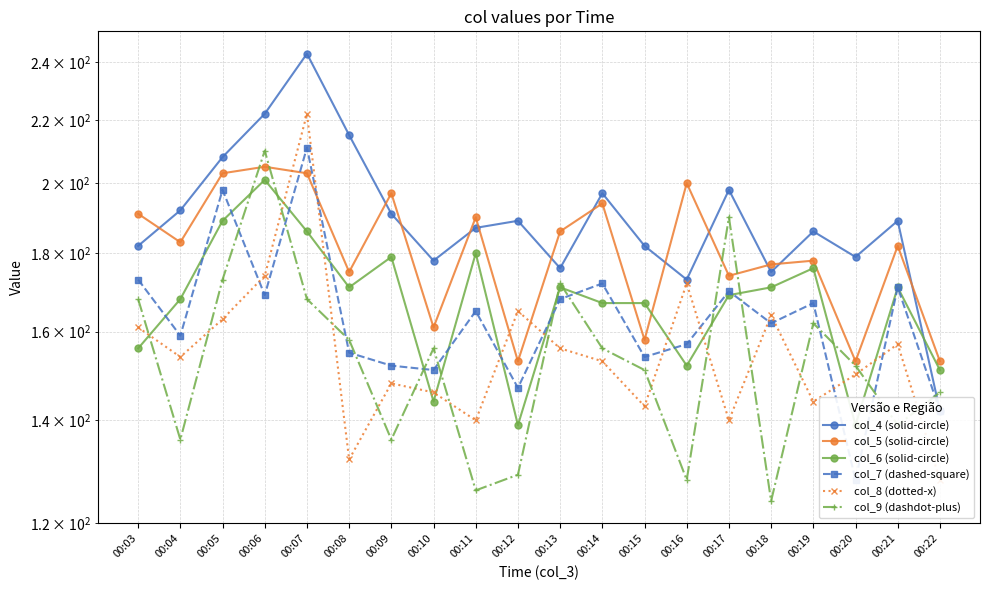

At how many categories does at least one series exceed 229?

1